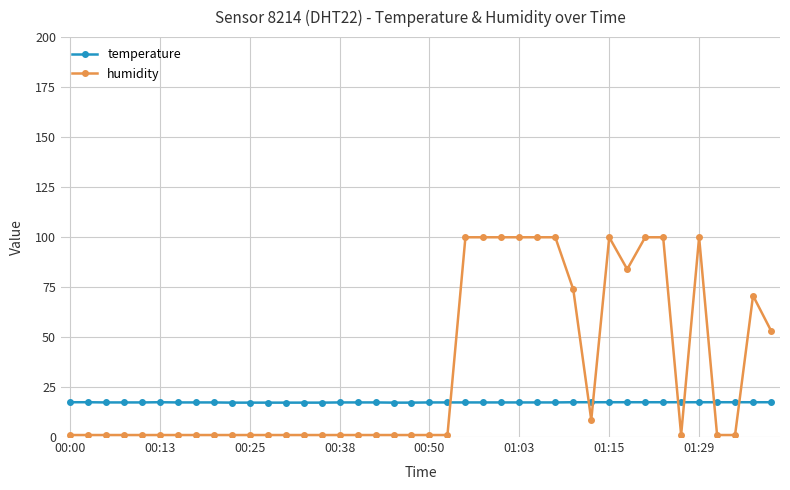

What is the value of the temperature point at the 25th from the left?

17.3